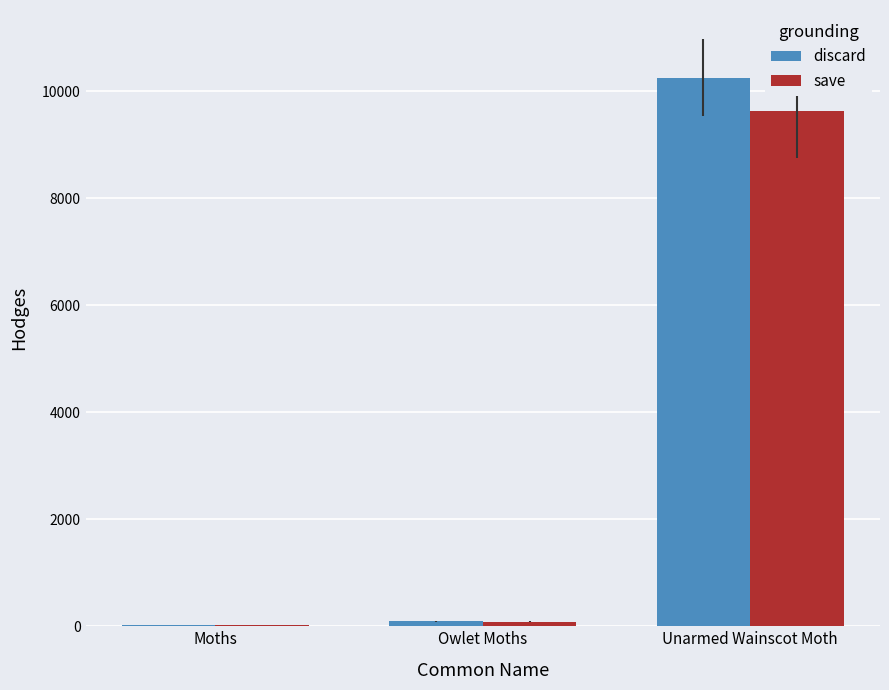

What is the total value across all series at Unarmed Wainscot Moth?

19872.1